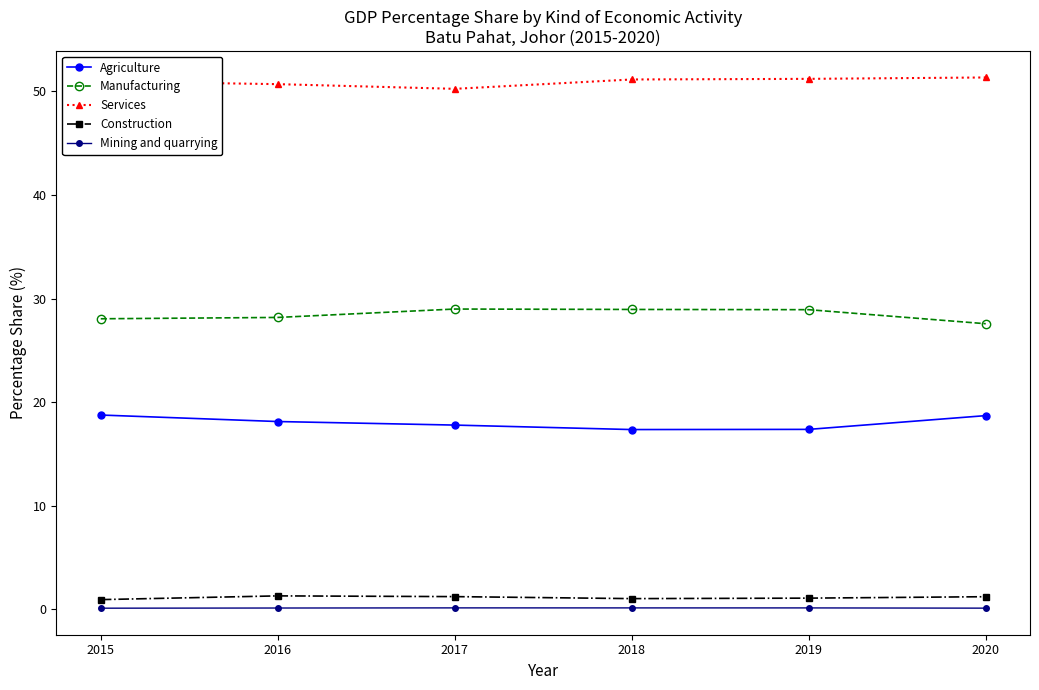

What is the sum of all Services values?

305.7